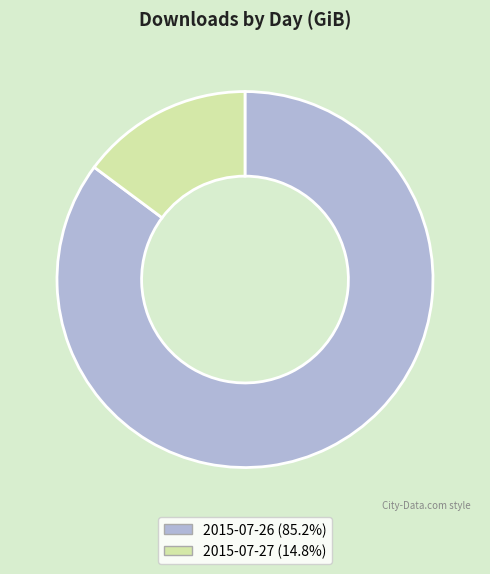

Is it true that 2015-07-26 is 92% of the pie?

False